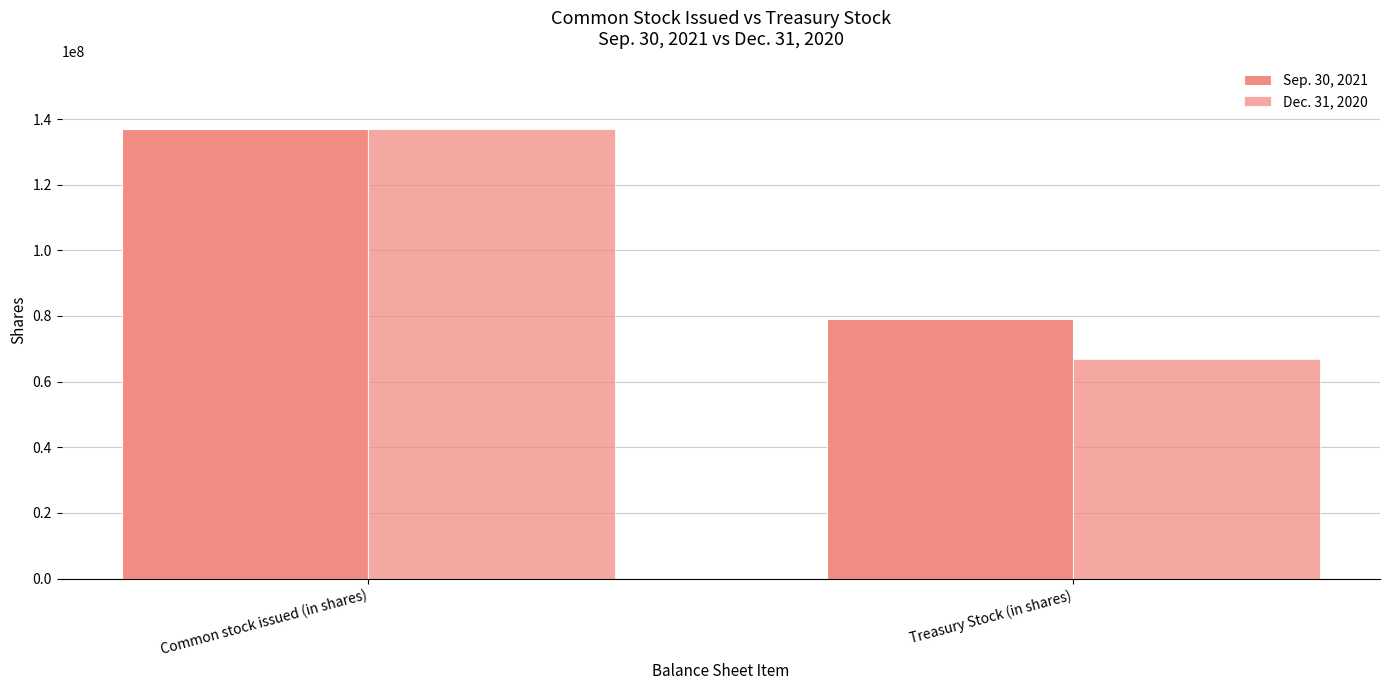

Is the value of Dec. 31, 2020 at Common stock issued (in shares) greater than the value of Sep. 30, 2021 at Treasury Stock (in shares)?

Yes